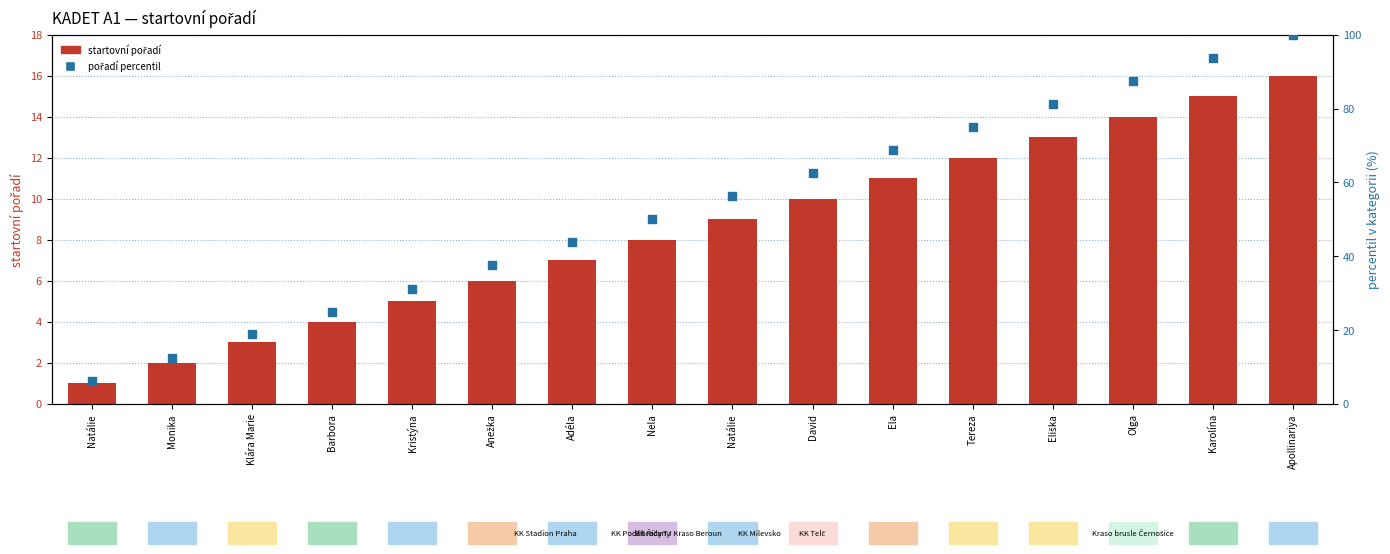

Which series contains the lowest Y value?

startovní pořadí